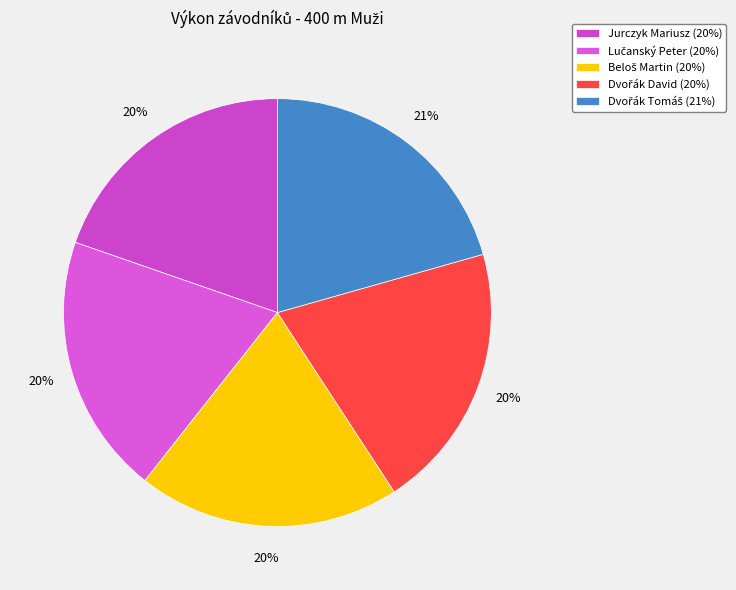

How many slices are in this pie chart?

5